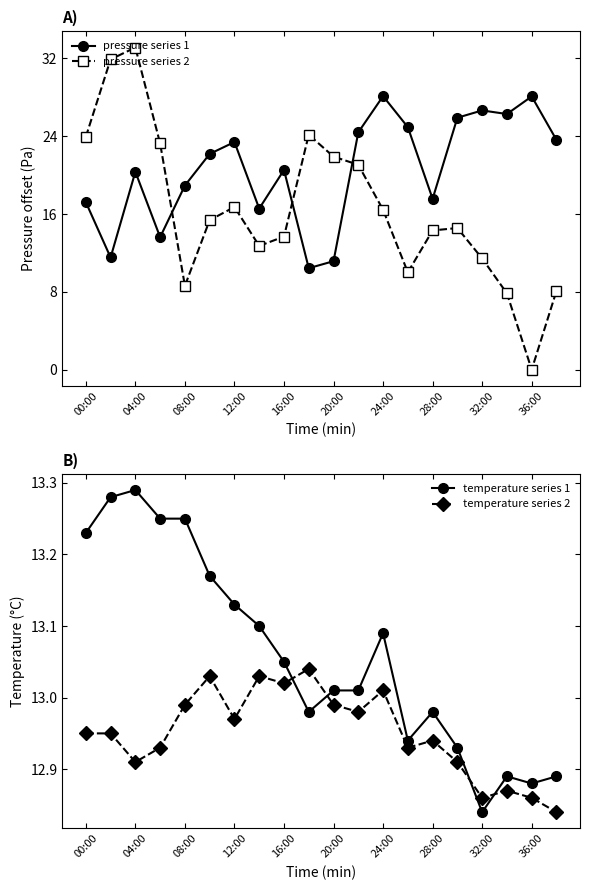

Which category has the lowest value in the pressure series 2 series?

36:00